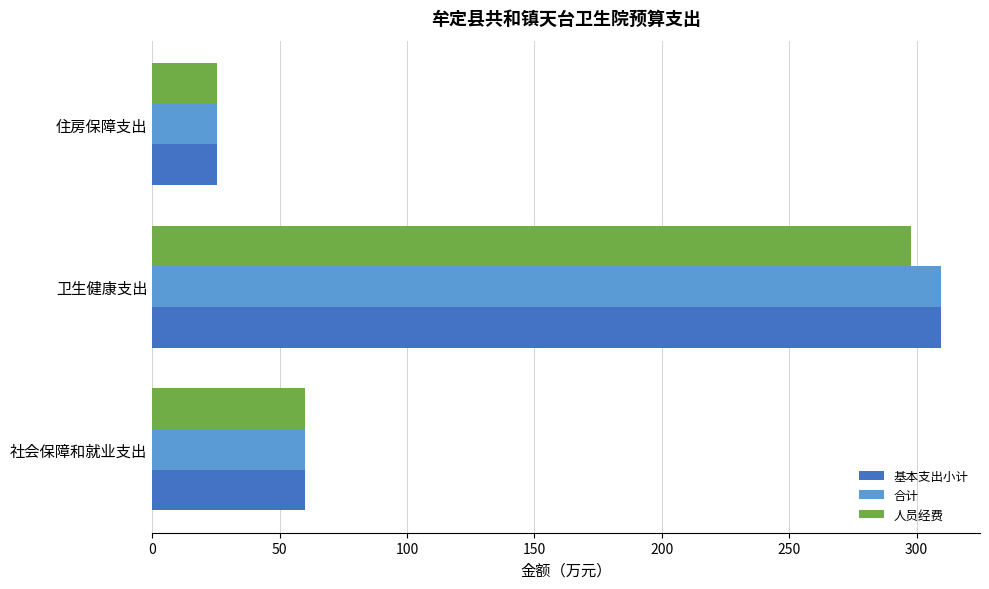

List the labels in order of 合计 value, largest first.

卫生健康支出, 社会保障和就业支出, 住房保障支出